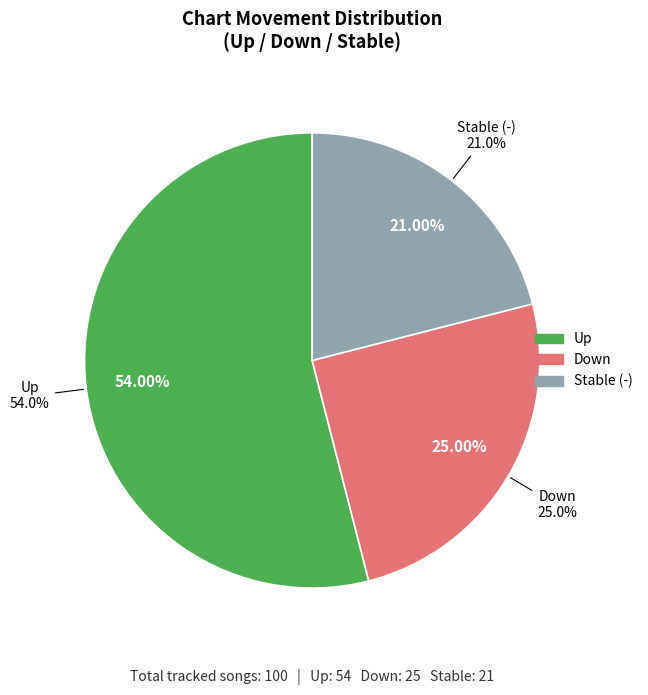

Combined, what portion of the pie is up and -?

75.0%